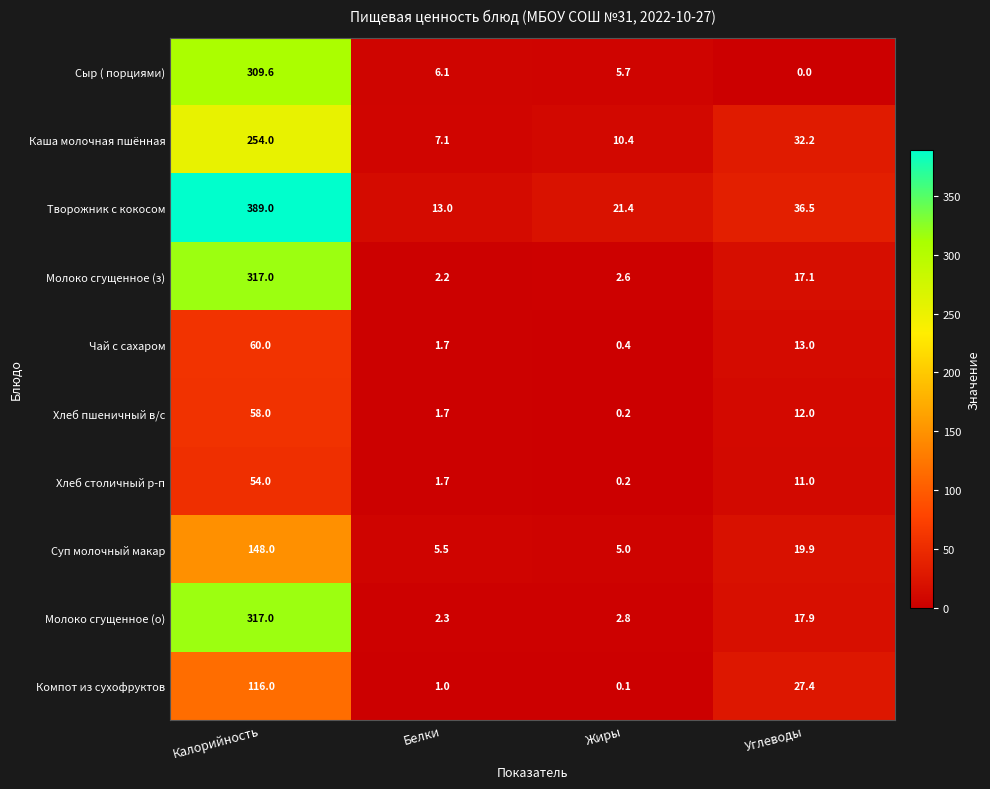

What is the total value across all series at Белки?

42.3